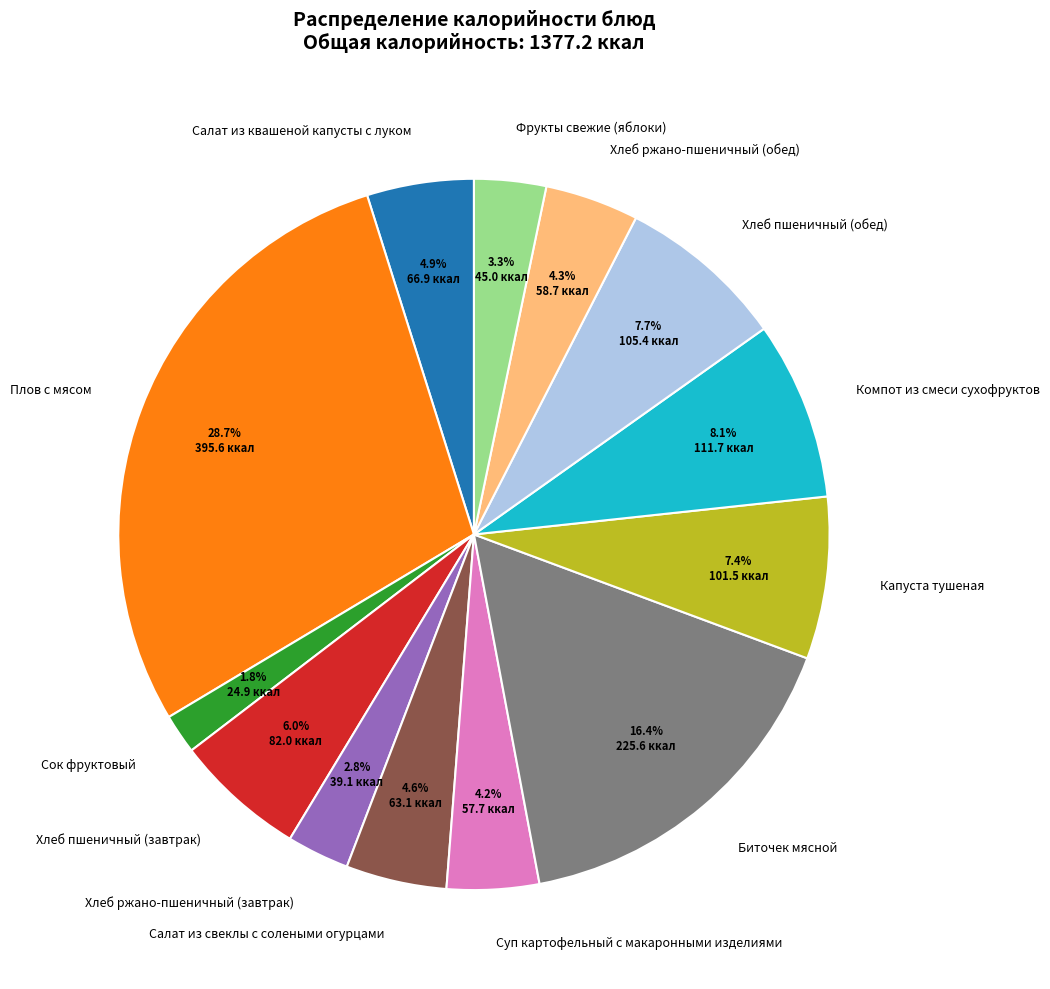

Count the number of slices in the pie.

13